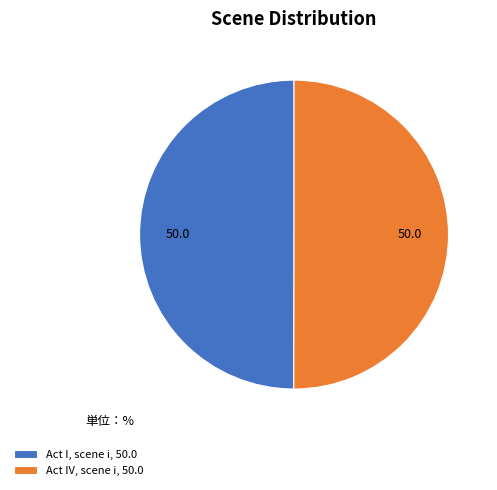

How many slices are in this pie chart?

2